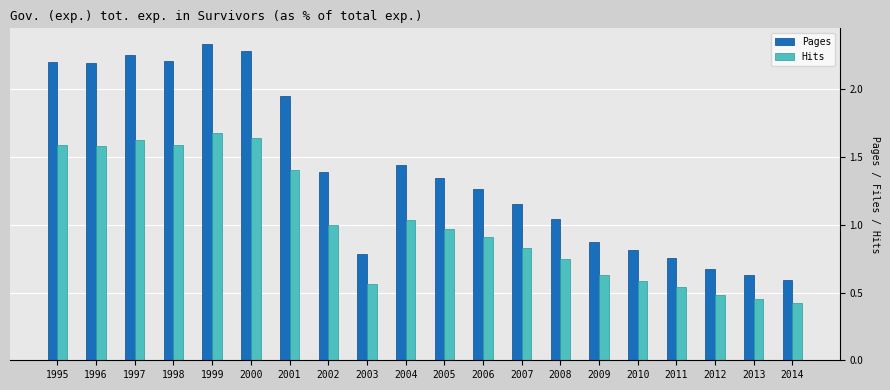

Between 1998 and 2011, which series saw the biggest shift?

Pages